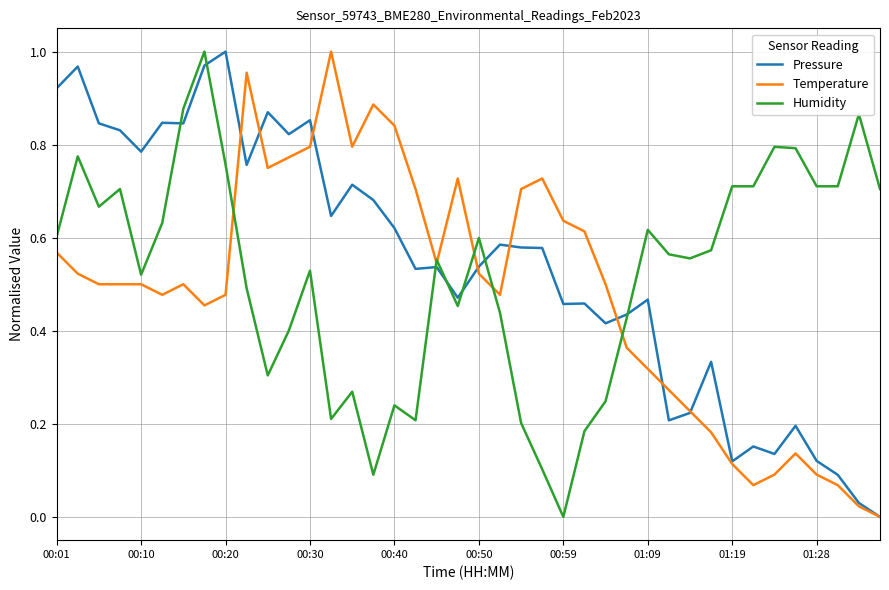

How many lines are shown in the chart?

3